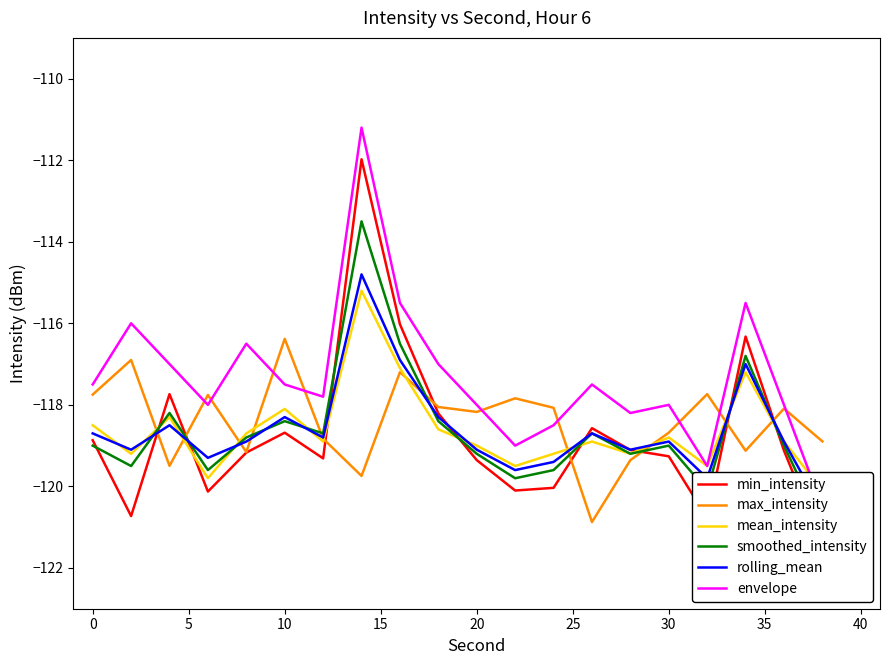

How many times do max_intensity and min_intensity cross each other?

8